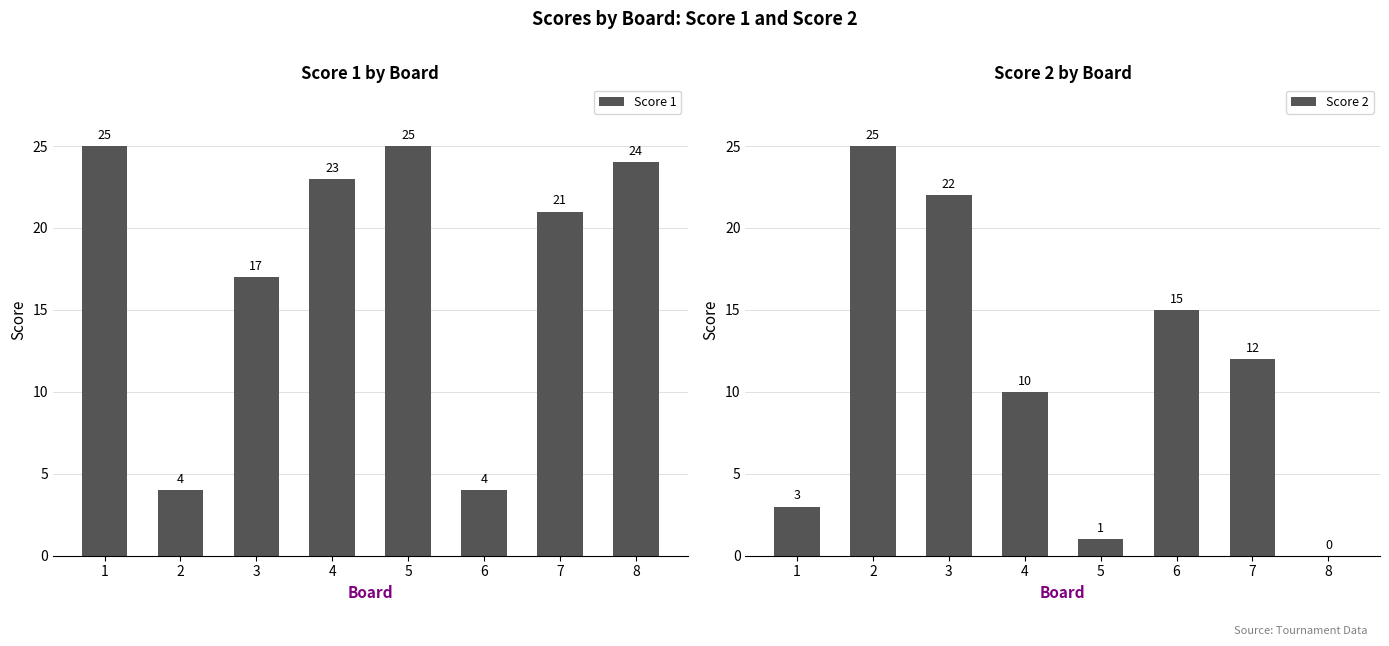

Which series has the largest total across all categories?

Score 1